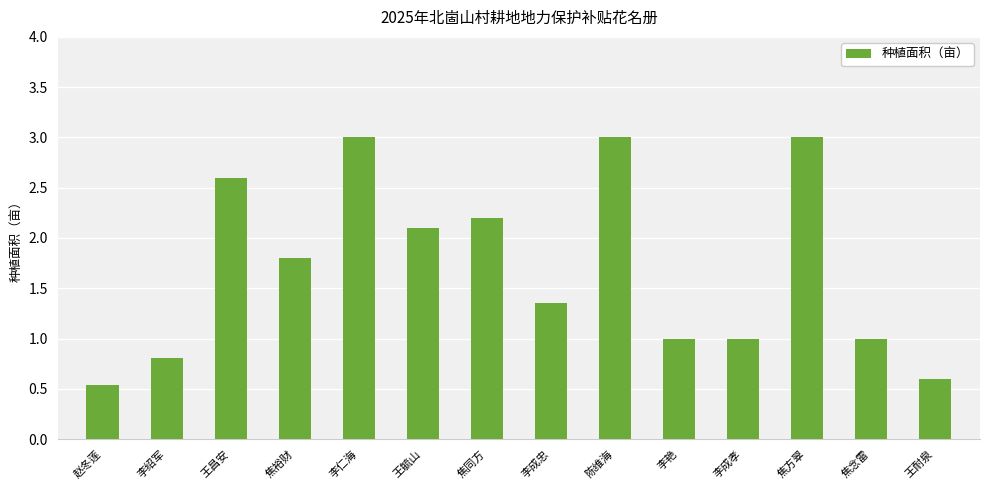

Read the value at 王昌安.

2.6